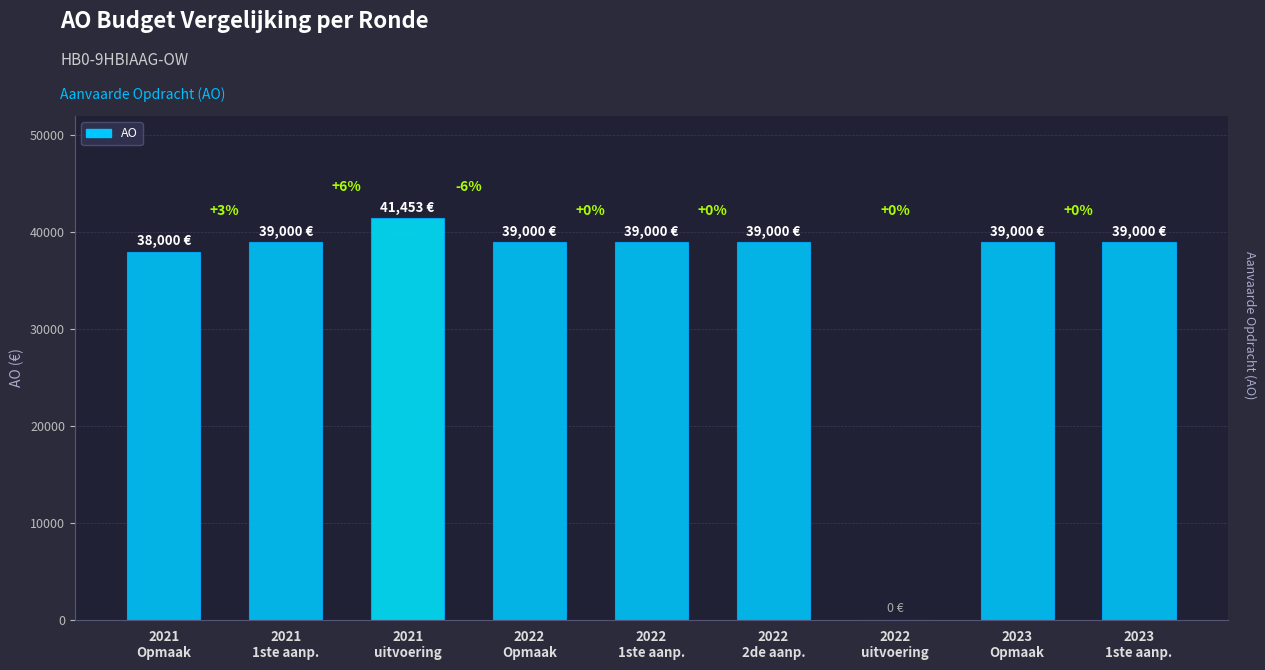

What is the greatest value displayed?

41453